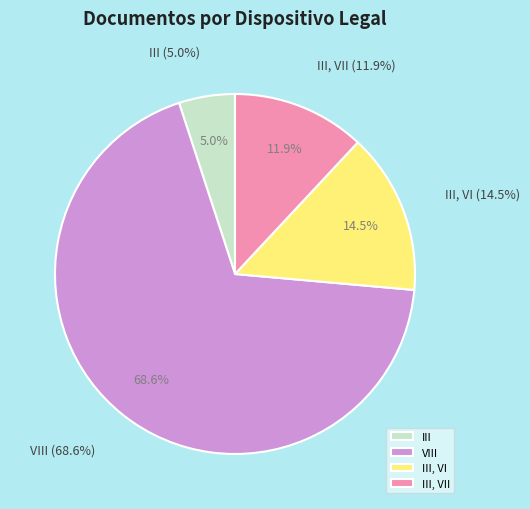

How many slices are in this pie chart?

4